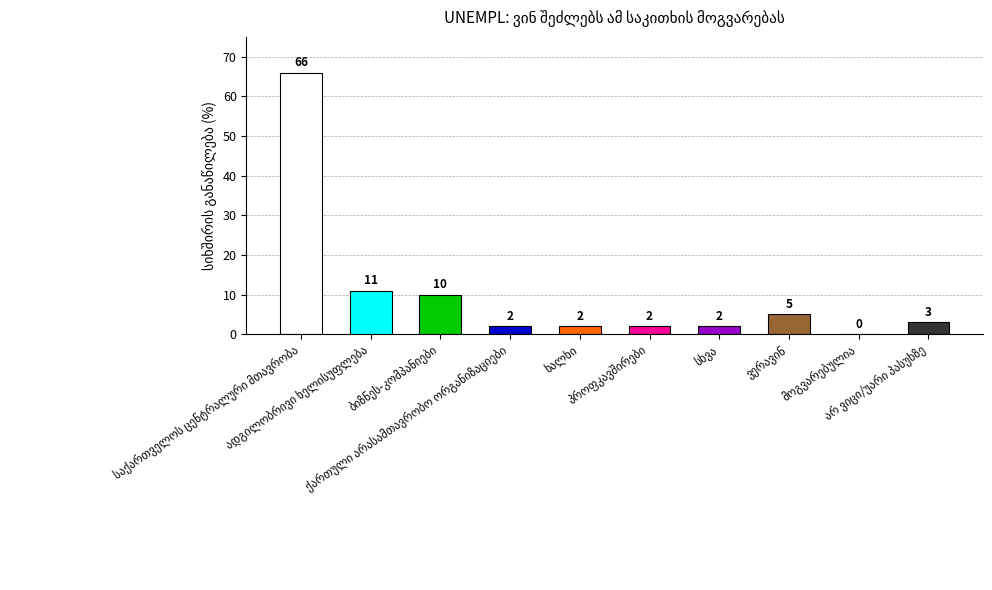

What is the value of the 1st bar from the left?

66